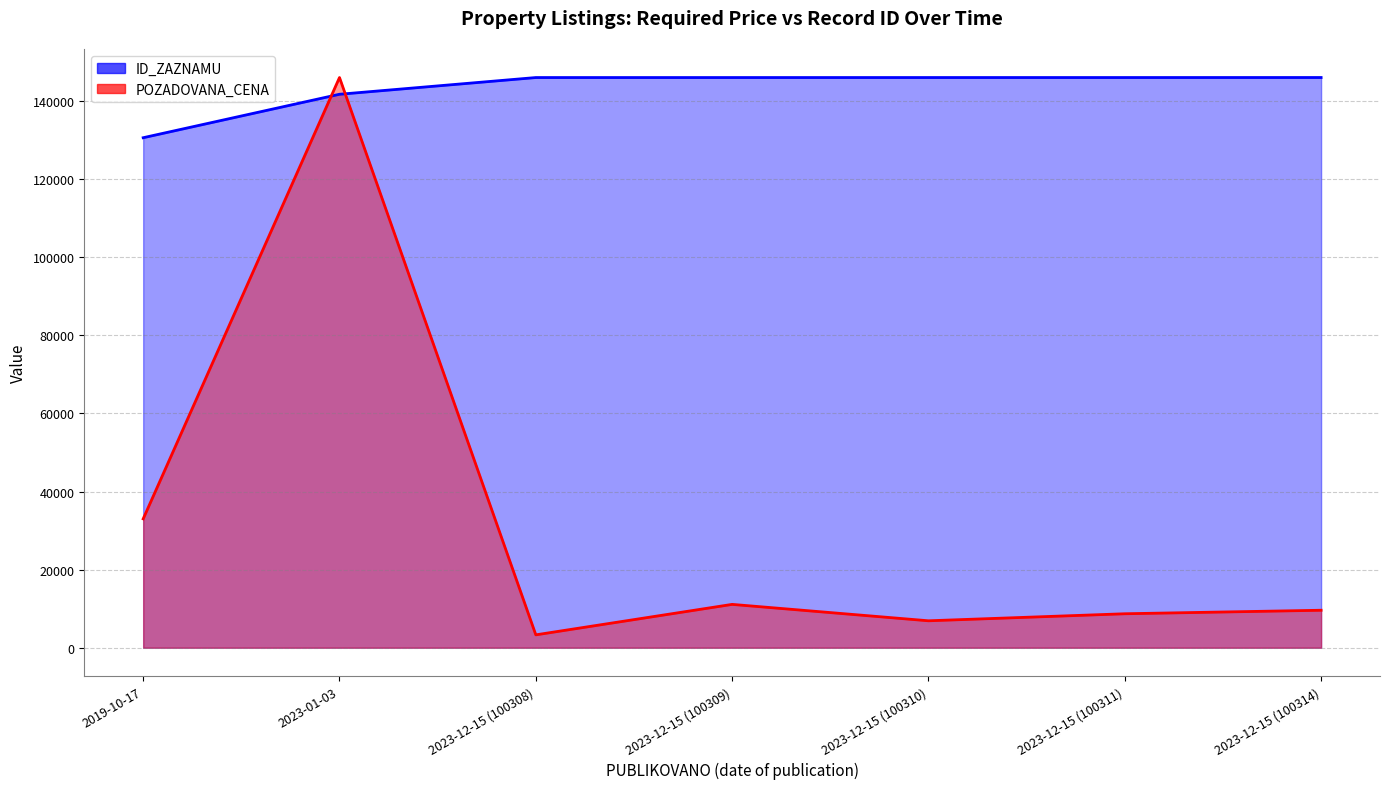

Reading right to left, list all the values displayed in this chart.

POZADOVANA_CENA: 9600.0	8700.0	6900.0	11100.0	3300.0	146000.0	33000.0
ID_ZAZNAMU: 146000.0	145995.6	145994.2	145992.7	145991.3	141710.8	130584.1